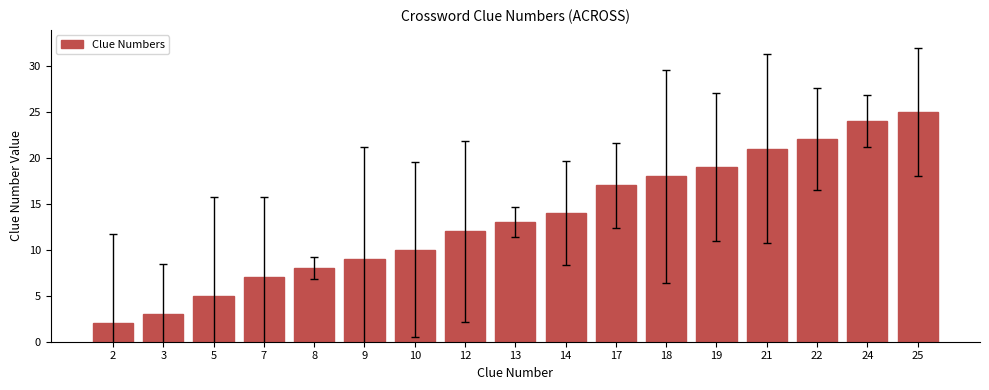

What is the sum of the values at 7 and 5?

12